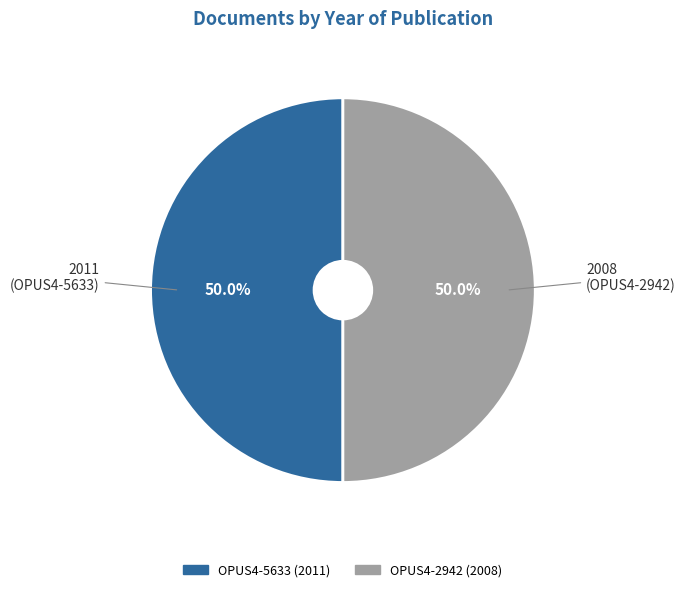

How many segments does this pie chart have?

2